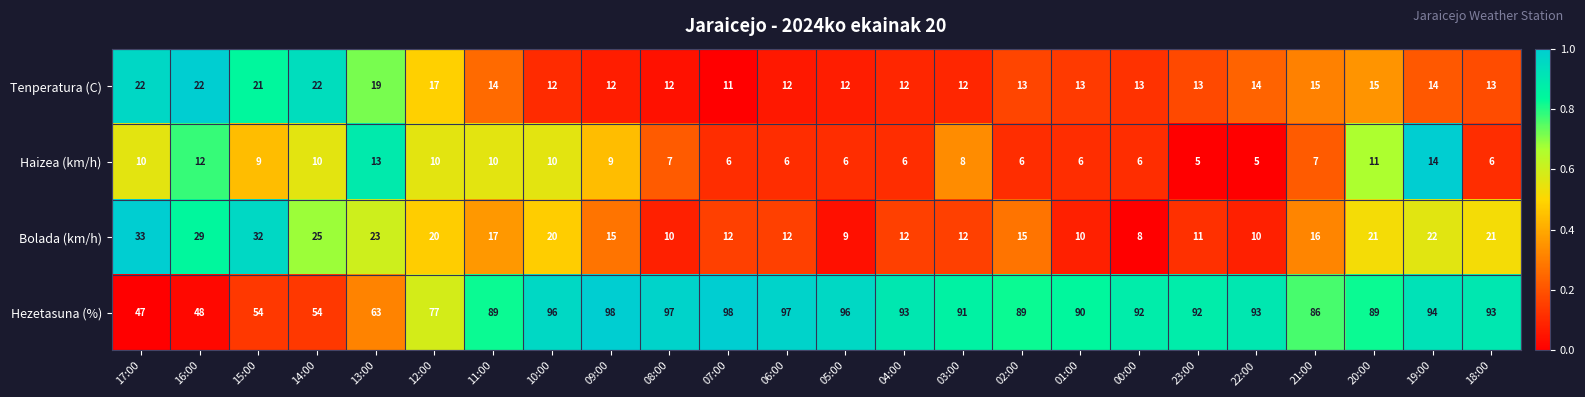

Where does the Hezetasuna (%) series first go above 92?

10:00